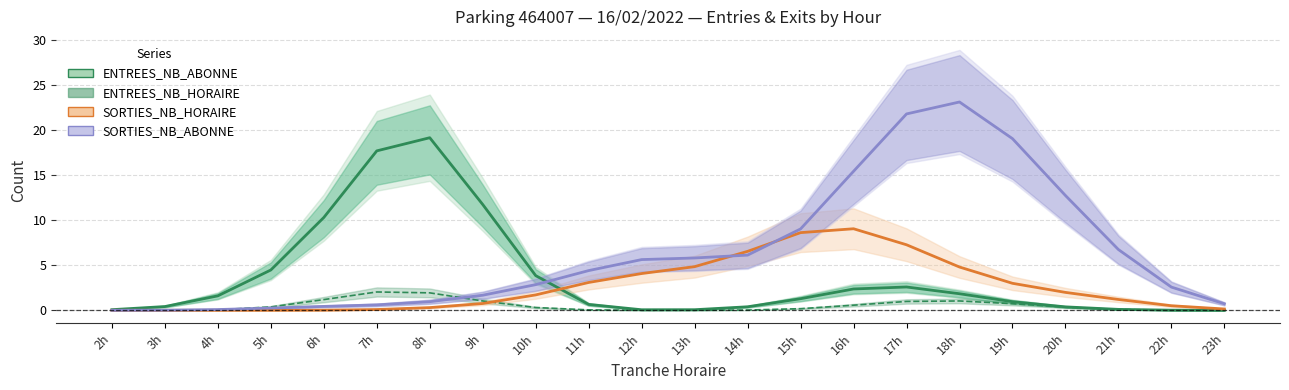

What is the spread (max minus min) of values at 5h?

4.5